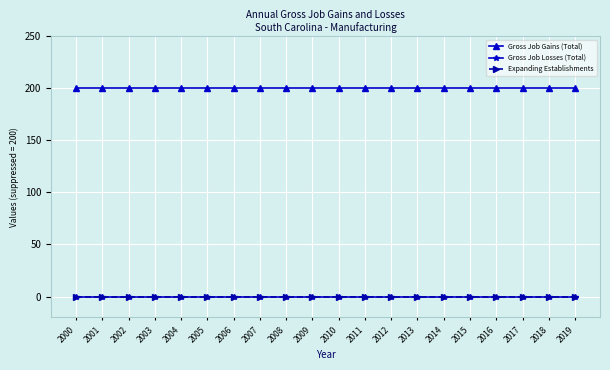

What are all the series names shown in the legend?

Gross Job Gains (Total), Gross Job Losses (Total), Expanding Establishments